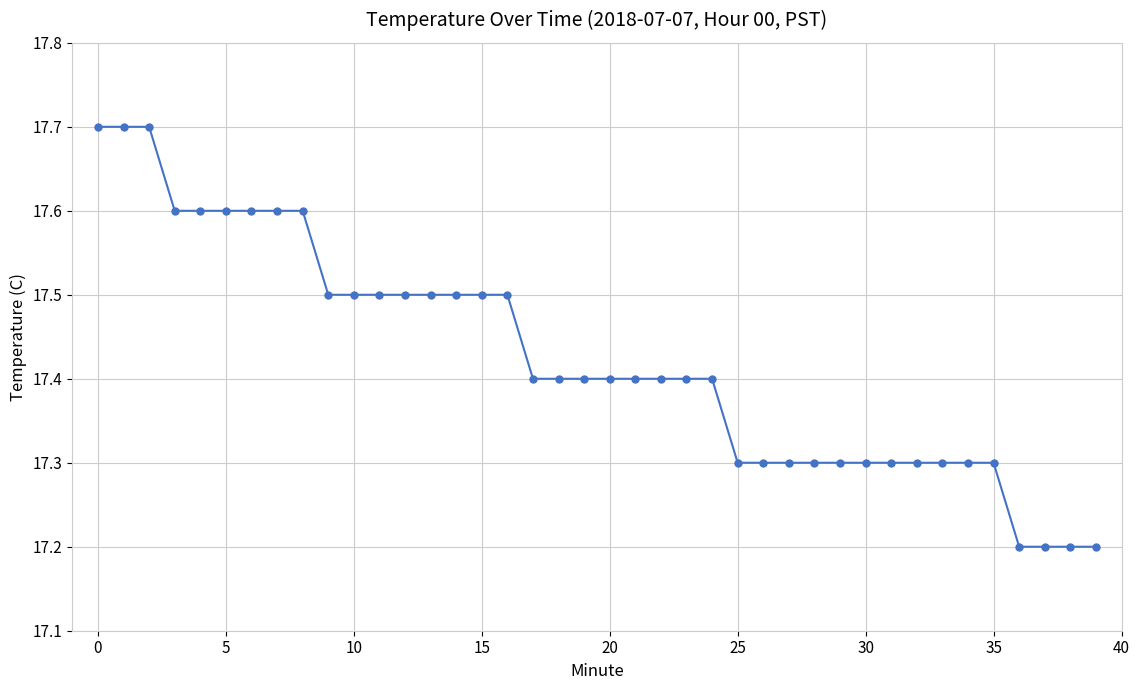

What is the average value?

17.4